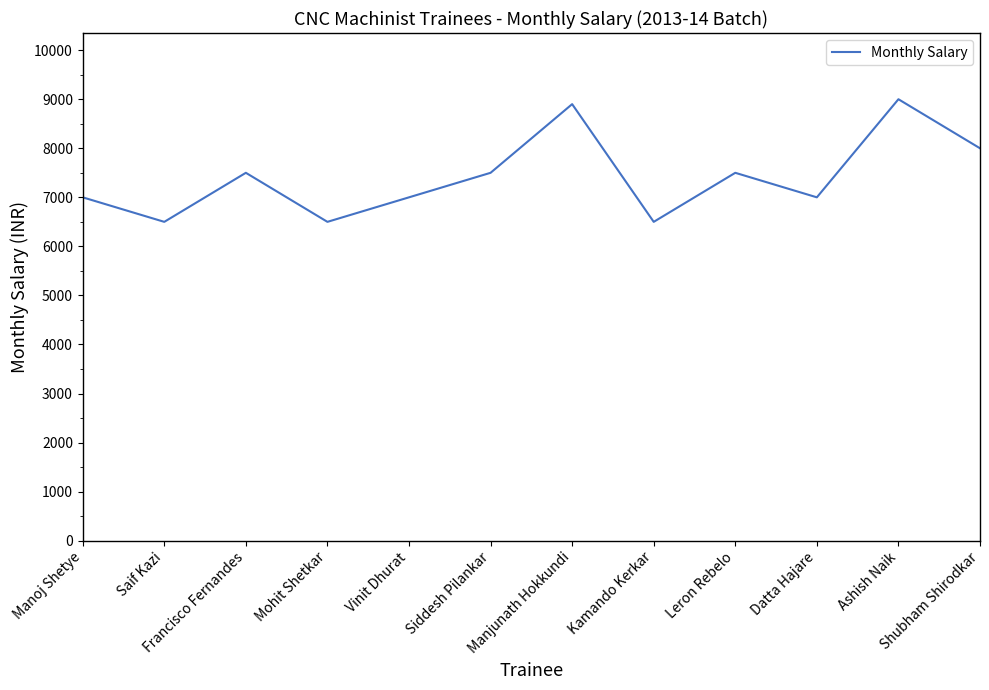

What is the minimum value shown in the chart?

6500